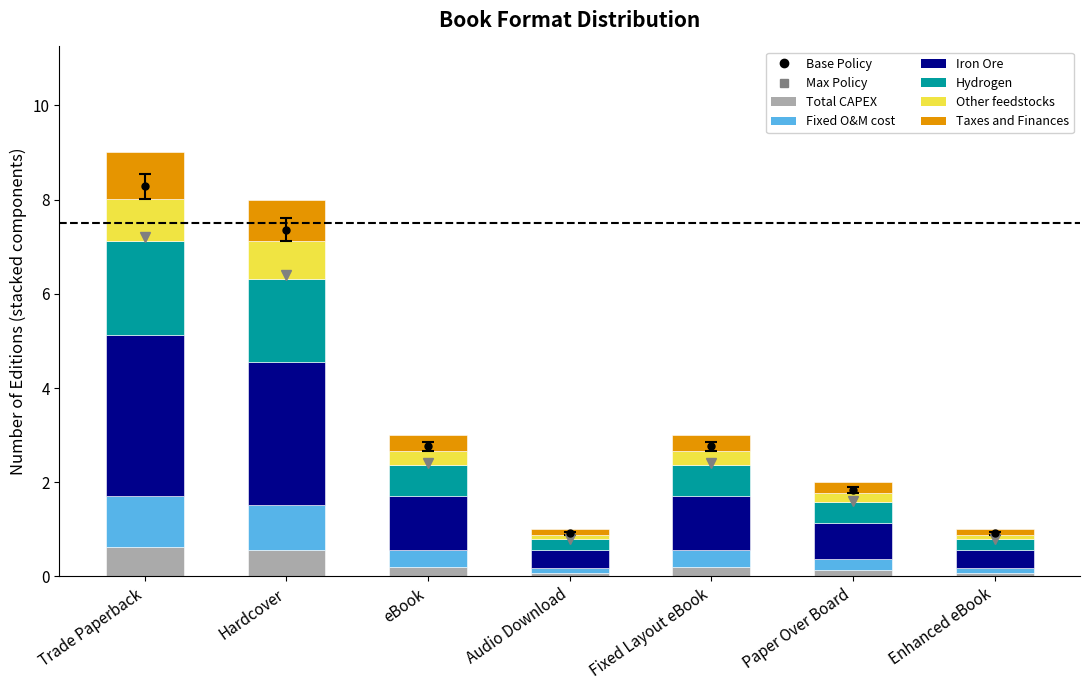

What is the maximum value for Total CAPEX?

0.6